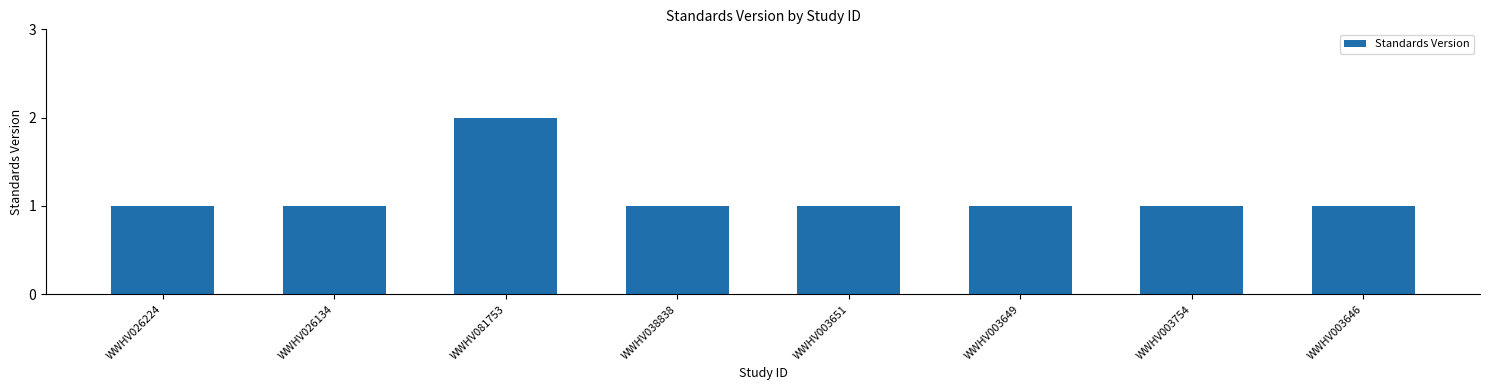

The chart shows a value of 1 at WWHV026134. True or false?

True